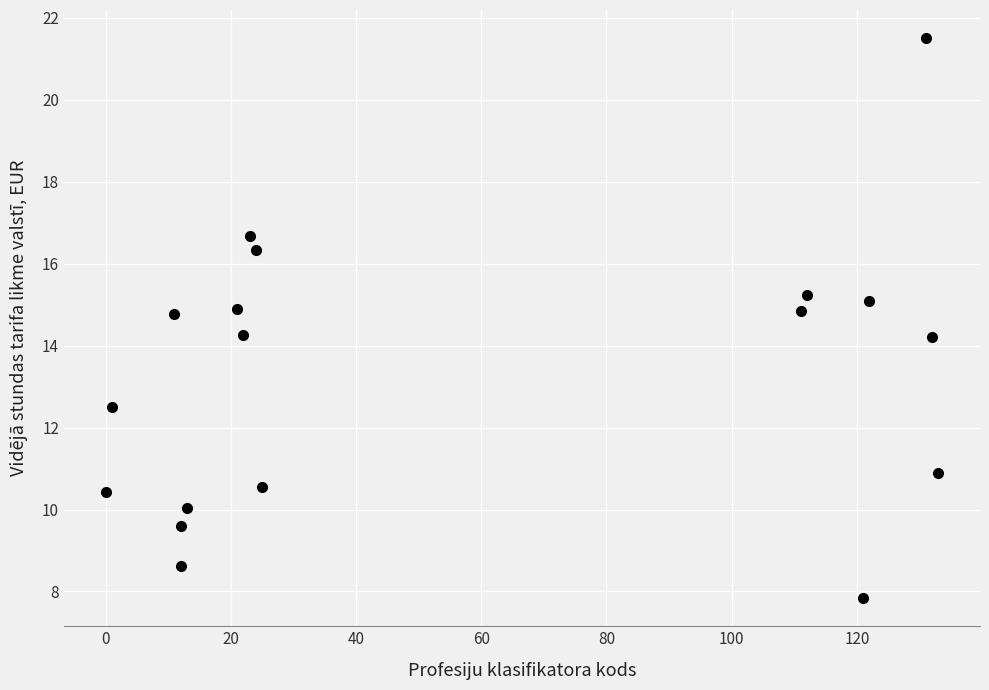

What is the range of X values (max minus min)?

133.0